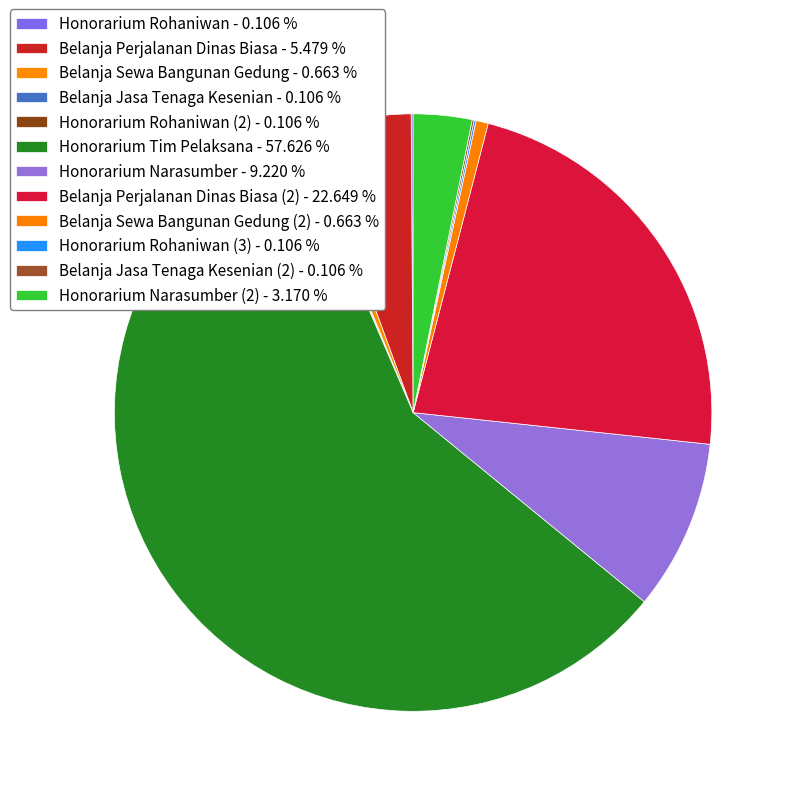

Is there a majority slice in this chart?

Yes